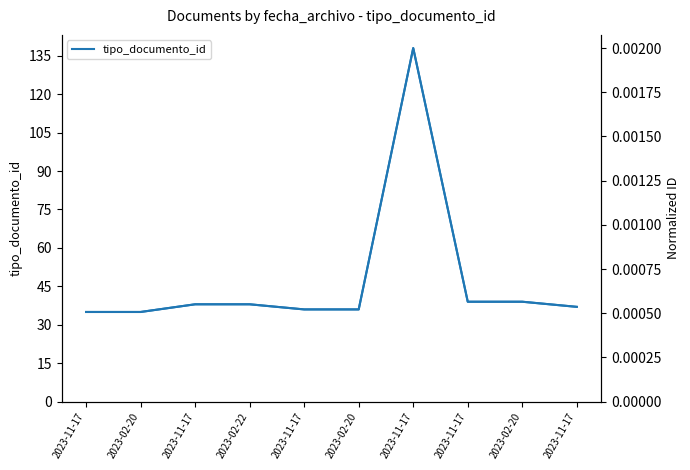

Is it true that tipo_documento_id equals 42.4 at 2023-11-17?

False